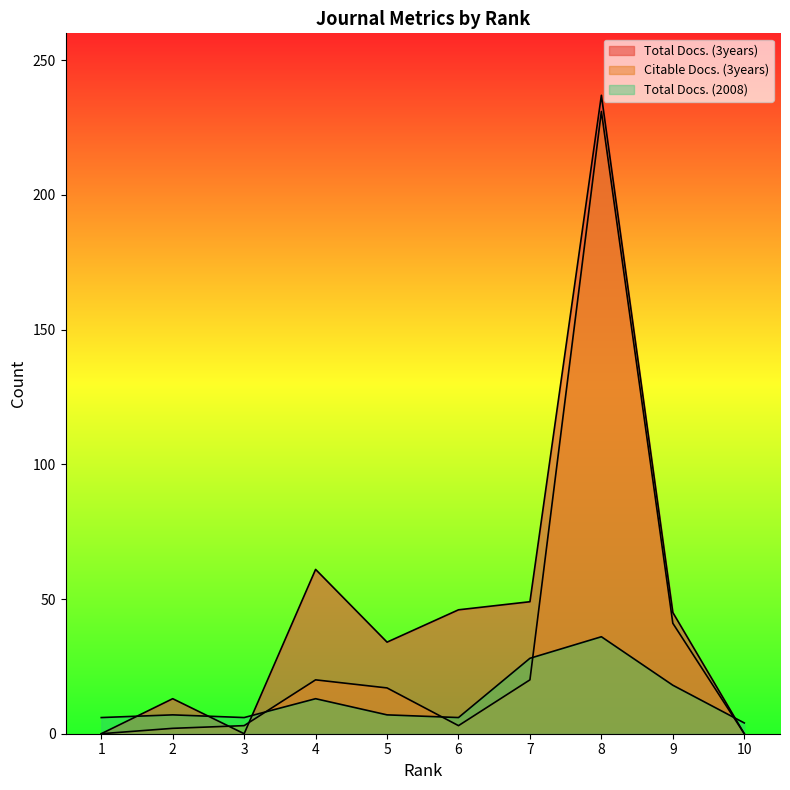

Which series ends up on top after the final intersection of Total Docs. (3years) and Citable Docs. (3years)?

Total Docs. (3years)